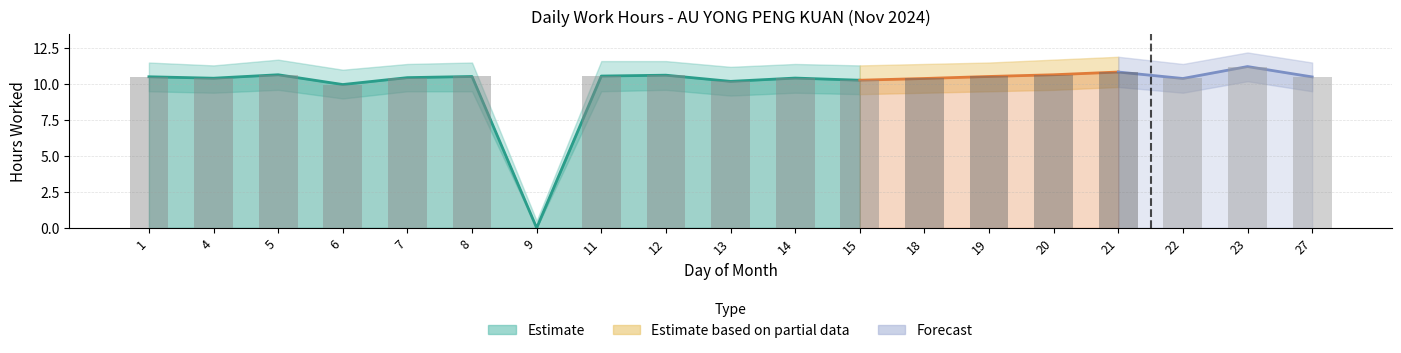

How many categories are shown in the chart?

19